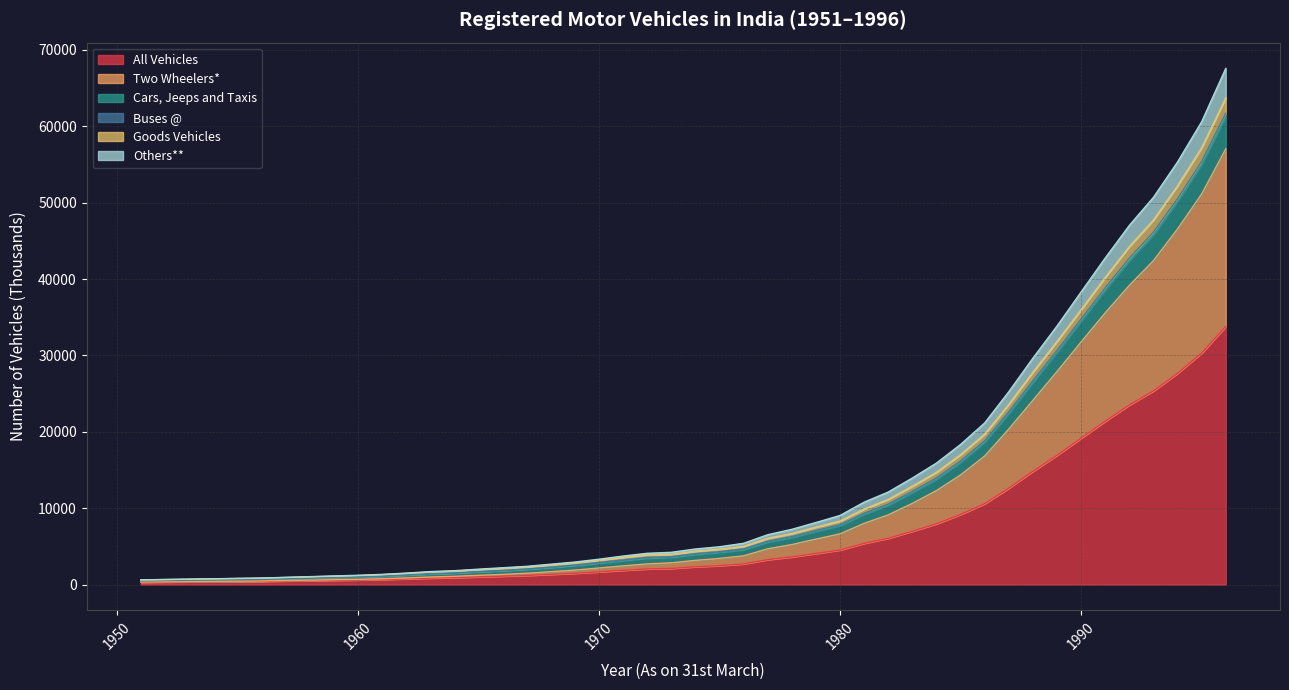

How many lines are shown in the chart?

6